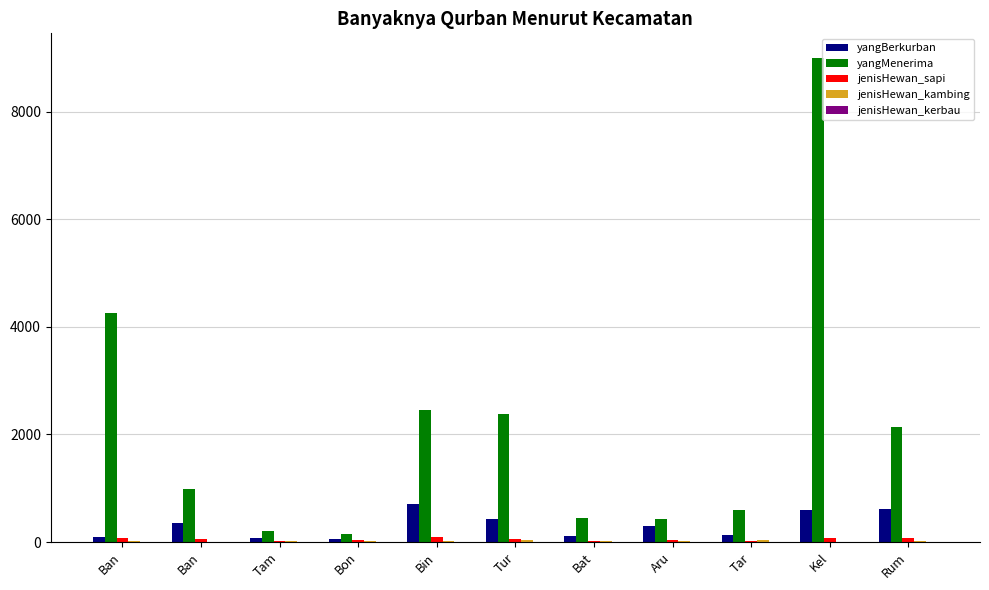

What is the spread (max minus min) of values at Bat?

451